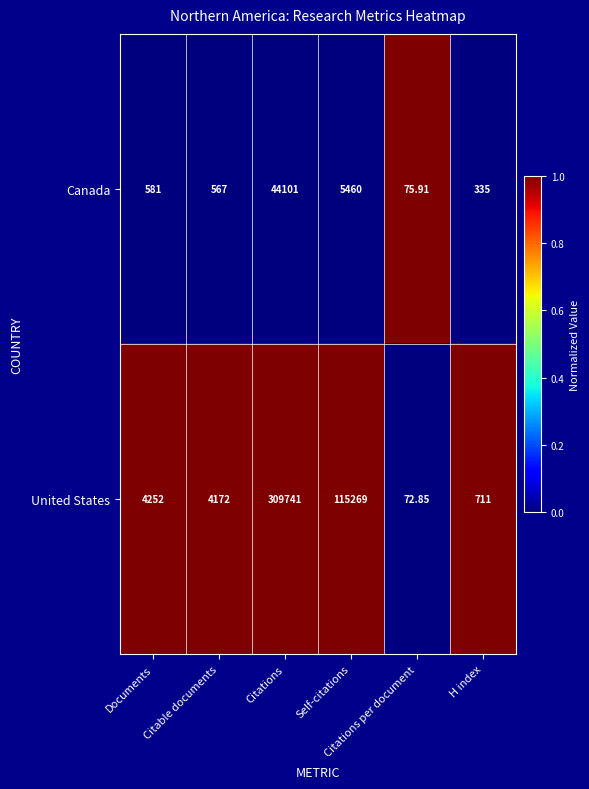

Which series has the largest total across all categories?

United States